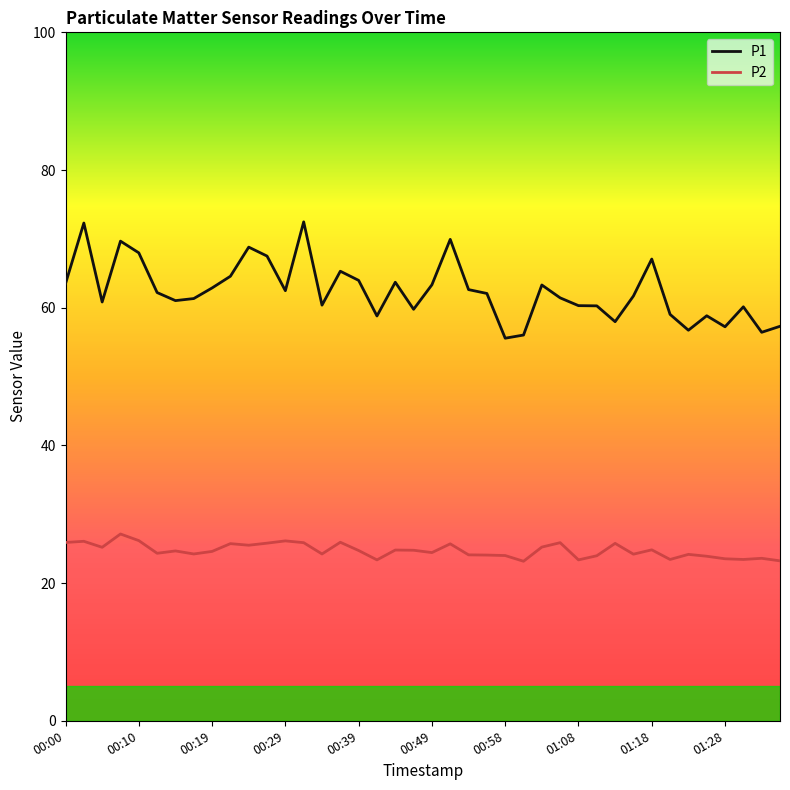

True or false: P2 and P1 intersect in this chart.

False